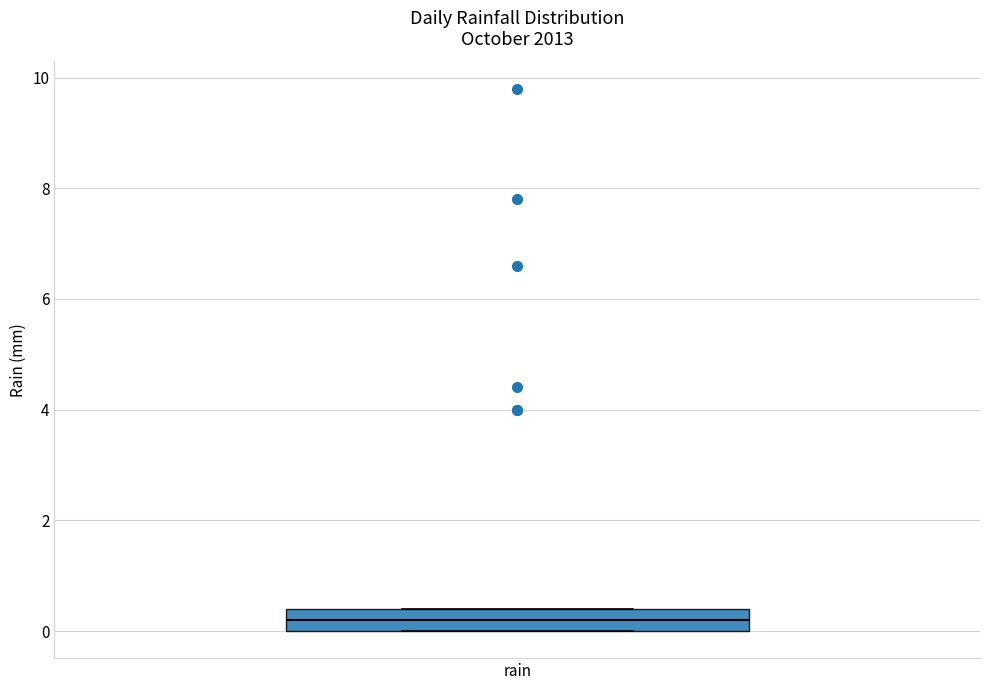

Transcribe this box plot: give where the median line is, the range the box spans, and where the two whiskers end, as read against the y-axis. The values are not printed on the chart, so give them approximately, as read against the axis.

median 0.2, box 0.0 to 0.4, whiskers 0.0 to 0.4